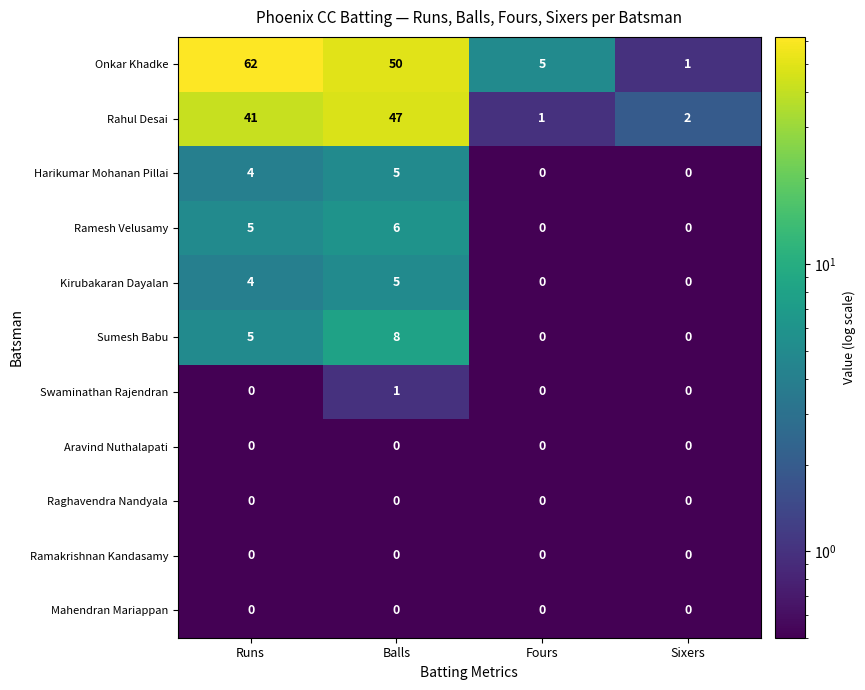

True or false: Sumesh Babu has a value of 12 at Balls.

False